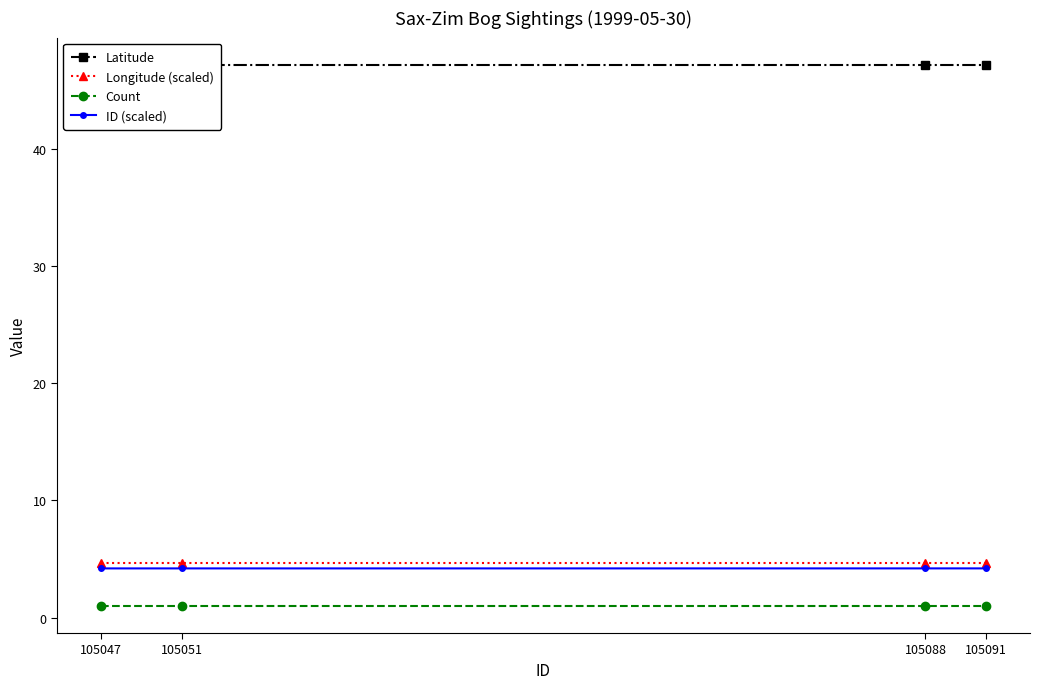

True or false: Count has more than 2 interior local peaks.

False